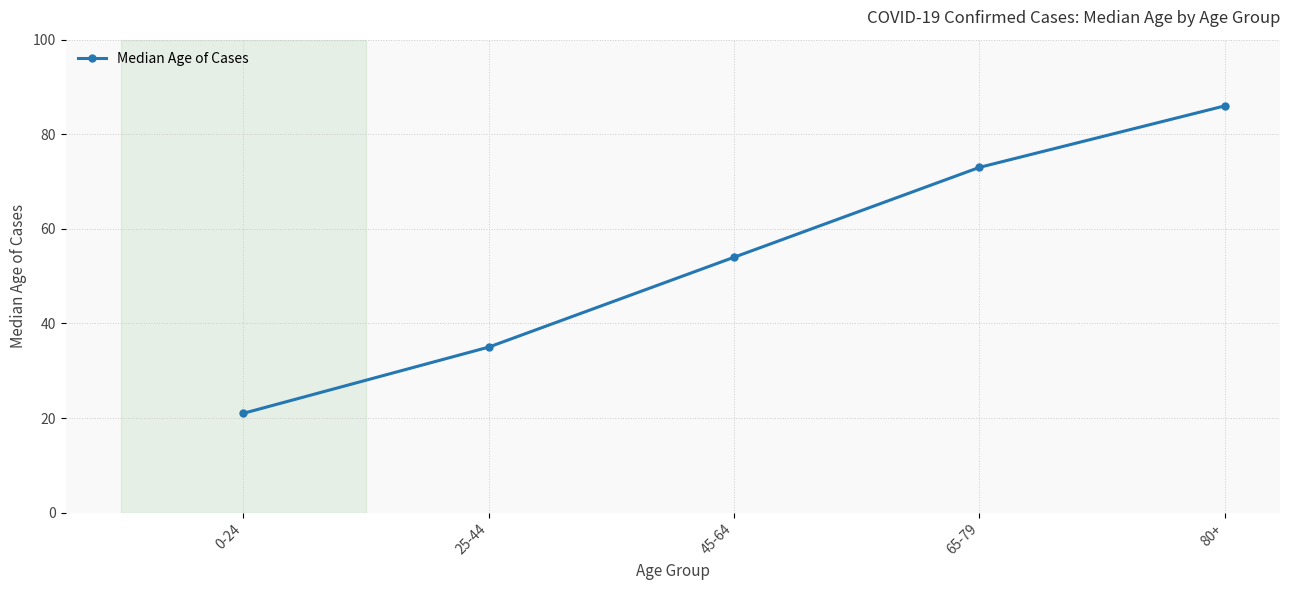

What is the greatest value displayed?

86